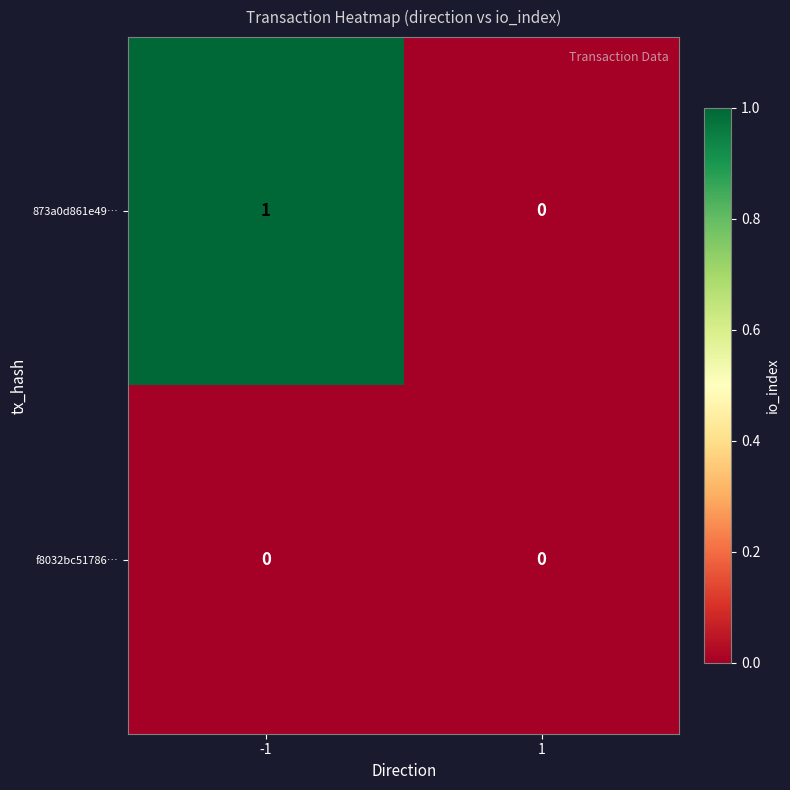

List the series in order of their overall mean, highest first.

873a0d861e49…, f8032bc51786…